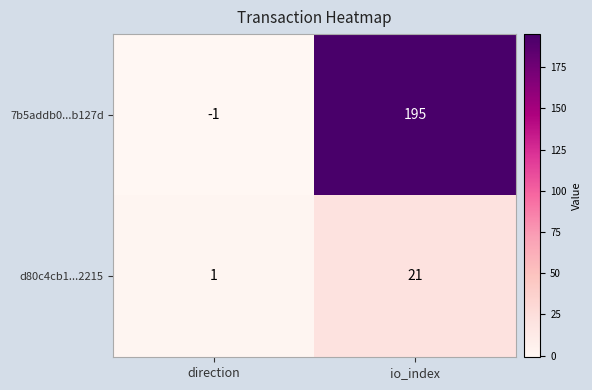

The value of d80c4cb1...2215 at direction is 1. True or false?

True